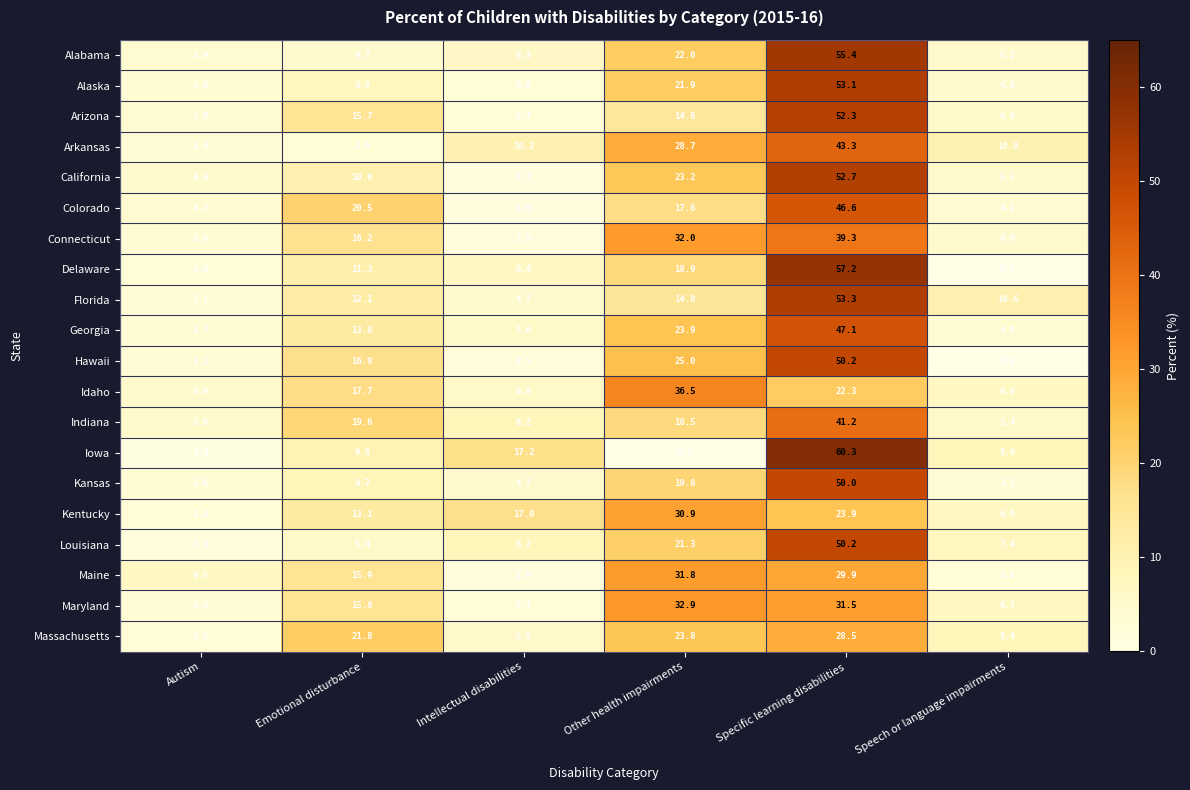

What is the sum of all Arizona values?

95.2